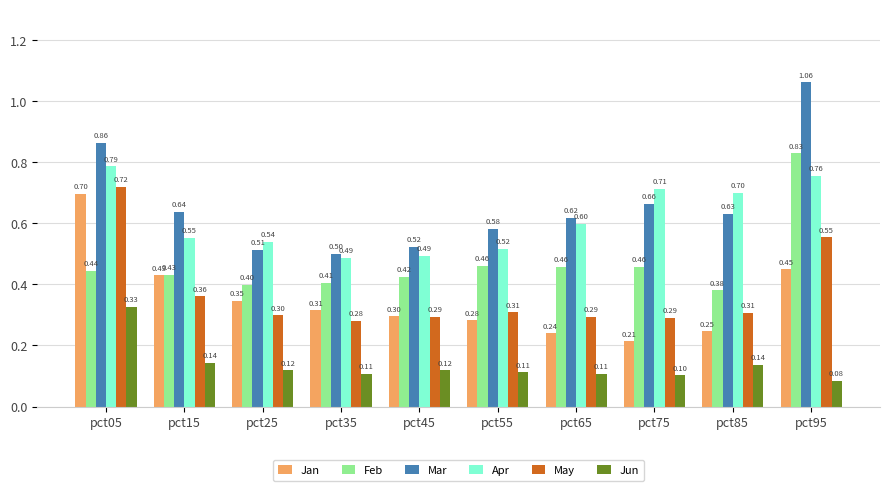

Between pct05 and pct15, which series saw the biggest shift?

May